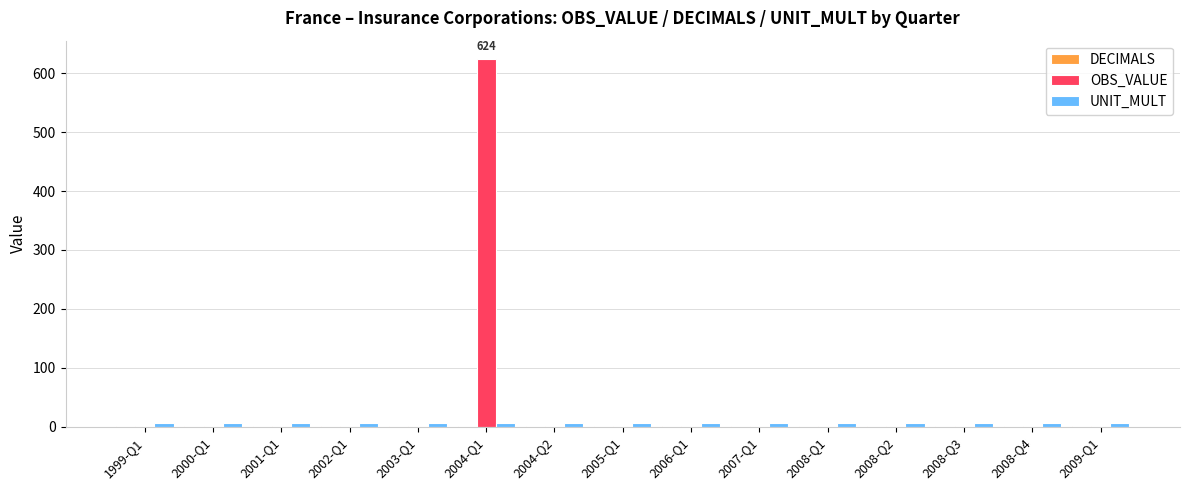

Which category has the highest value across all series?

2004-Q1